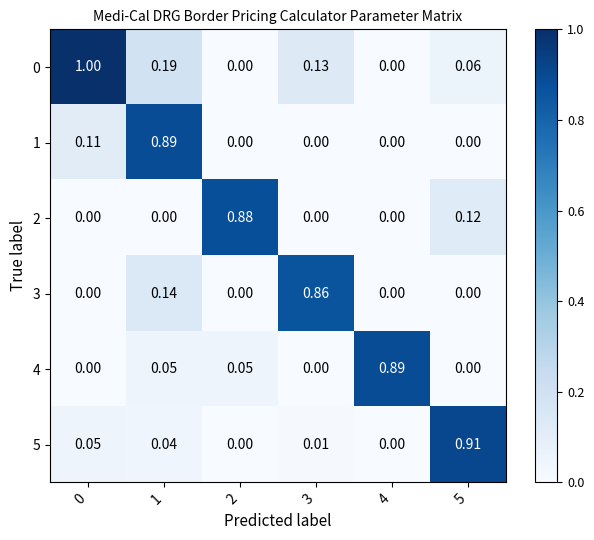

Between 1 and 3, which series saw the biggest shift?

1